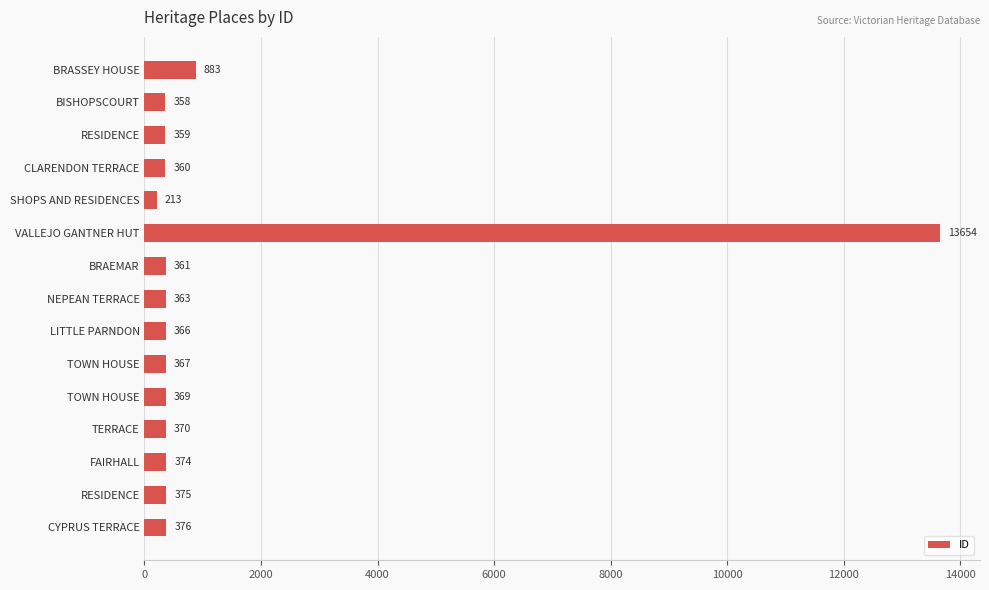

How many values are below 367?

7